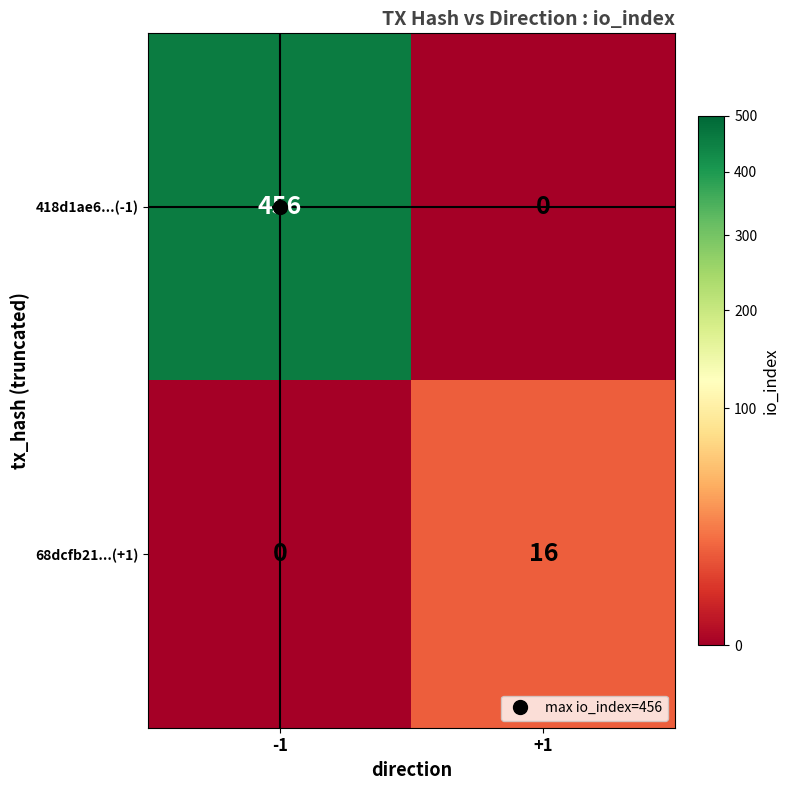

Which series has the largest range (max minus min)?

418d1ae6...(-1)